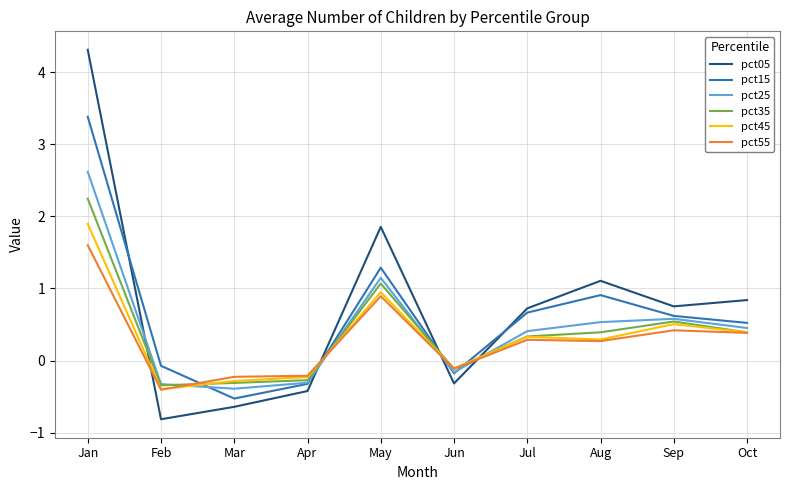

At which category is the sum across all series the highest?

Jan